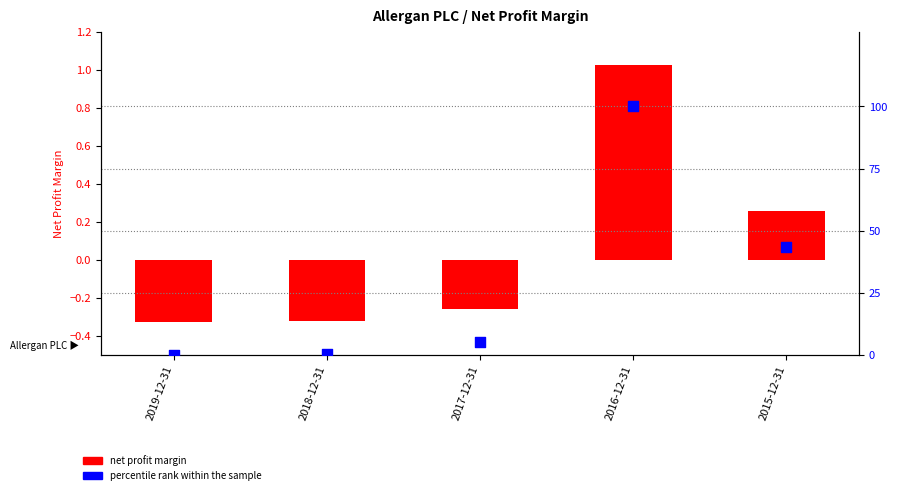

What are all the series names shown in the legend?

net profit margin, percentile rank within the sample